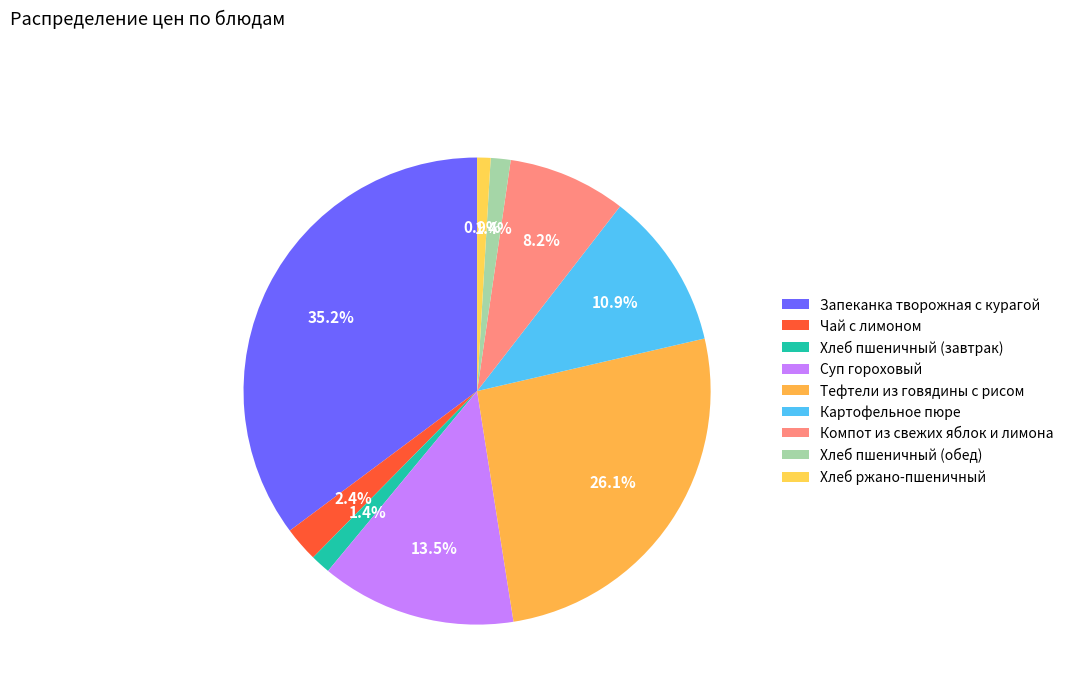

The Хлеб пшеничный (обед) slice represents 11% of the pie. True or false?

False